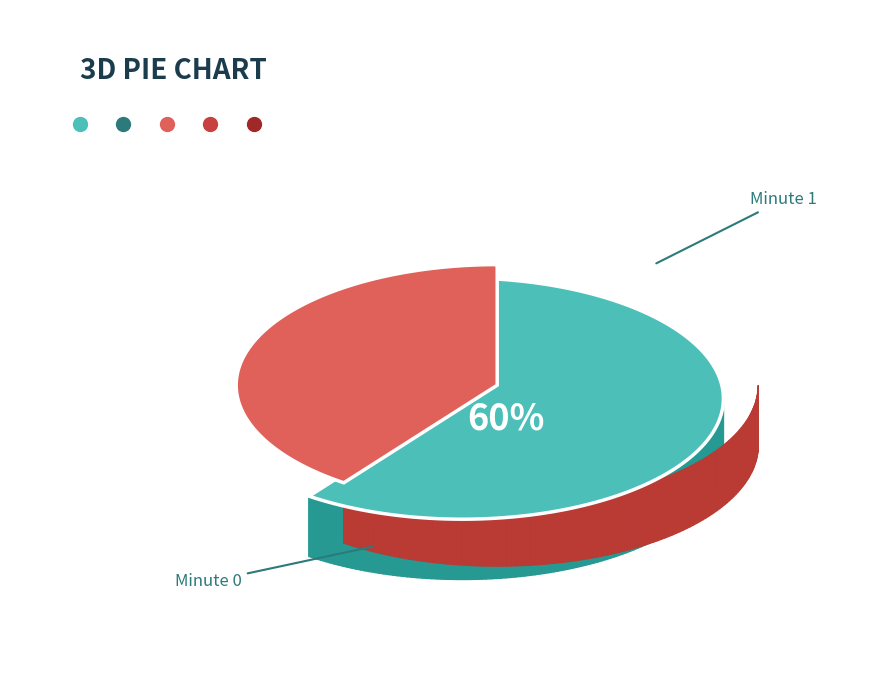

What is the total percentage of Minute 0 and Minute 1?

100.0%